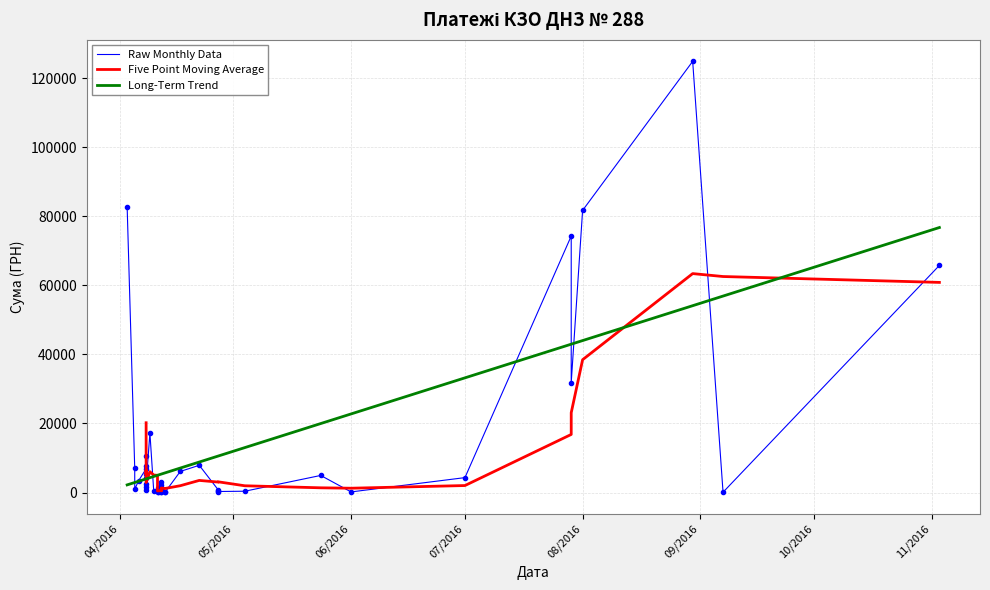

How many values exceed 2493?

20